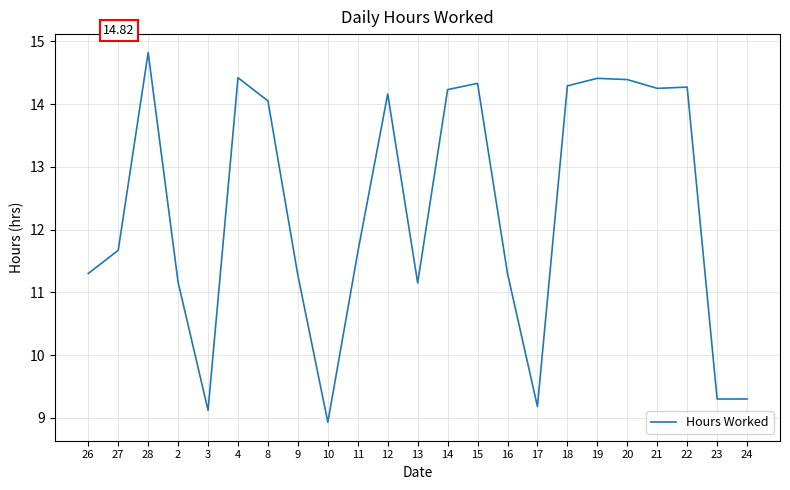

What is the smallest value displayed?

8.9